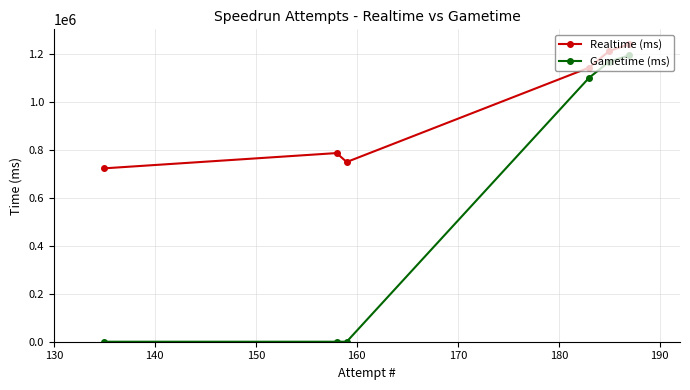

Which series has the widest spread of values?

Gametime (ms)